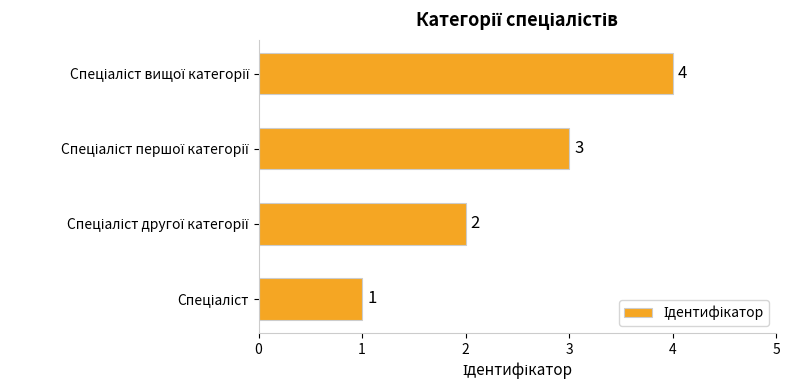

What is the maximum value shown in the chart?

4